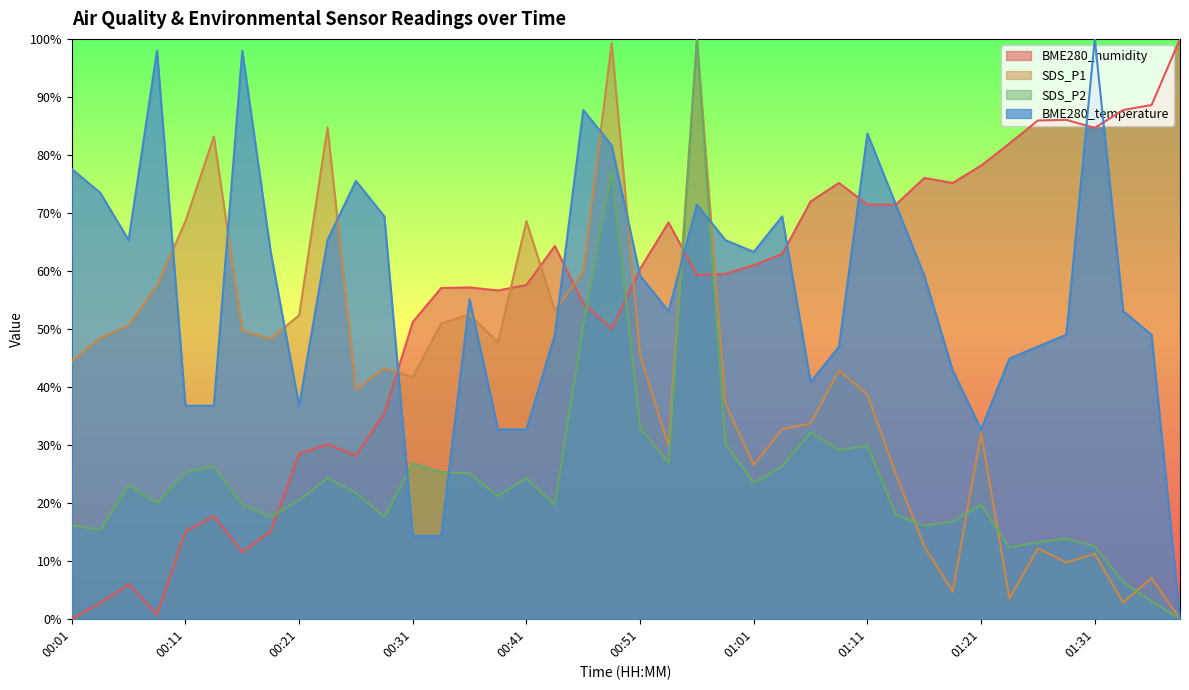

True or false: SDS_P2 has more than 2 interior local peaks.

True